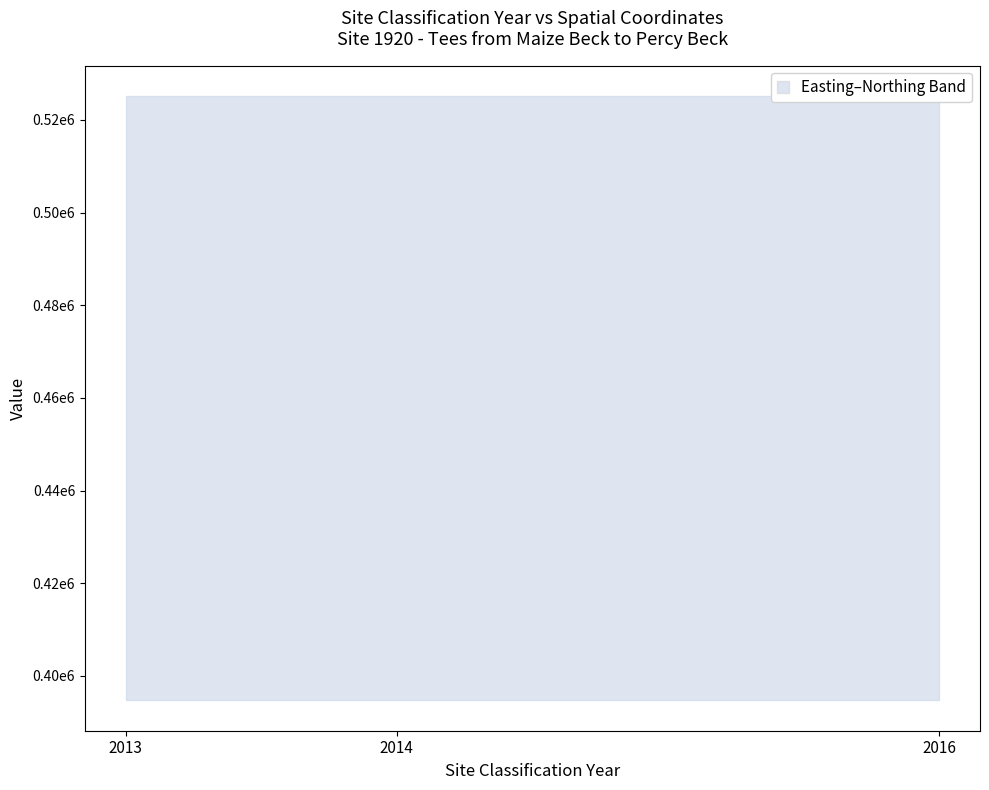

Rank the categories by Site Easting value from highest to lowest.

2013, 2014, 2016